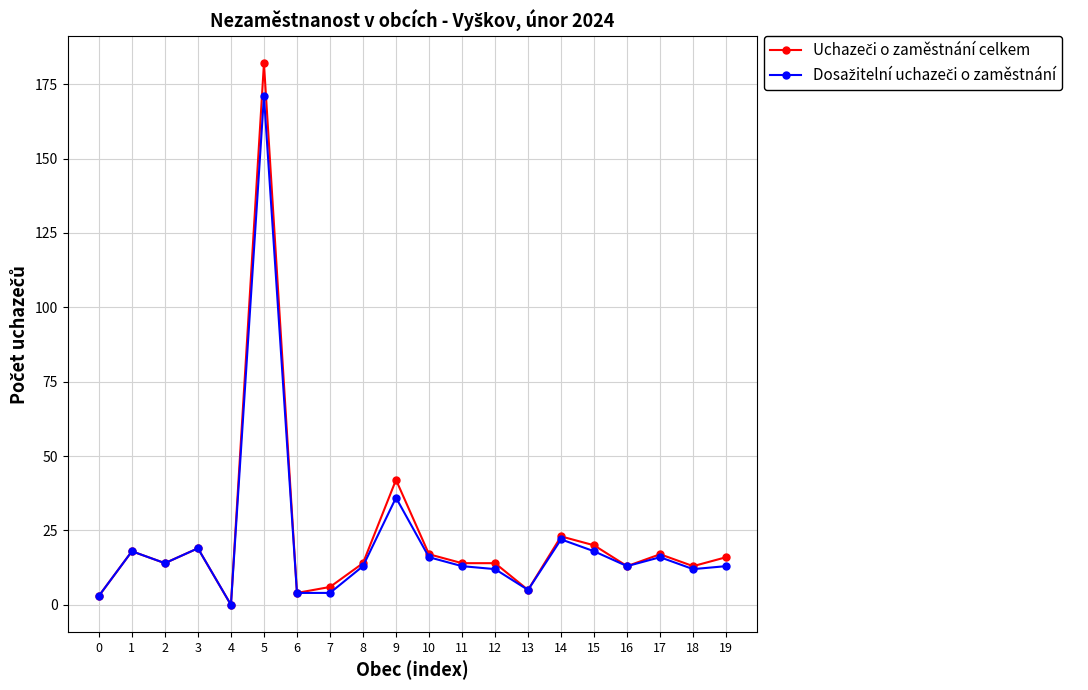

At which category is the sum across all series the highest?

5